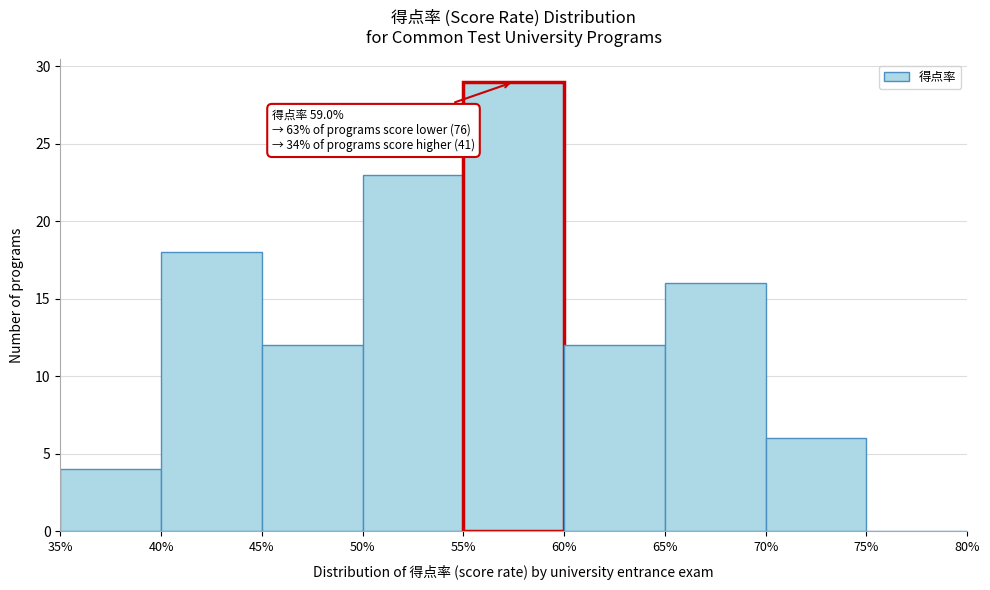

Over which range of the x-axis is the bar tallest?

55% to 60%